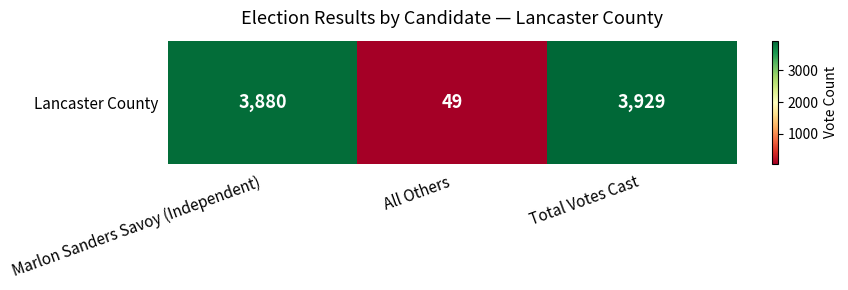

Reading left to right, what are all the values shown in this chart?

3880	49	3929